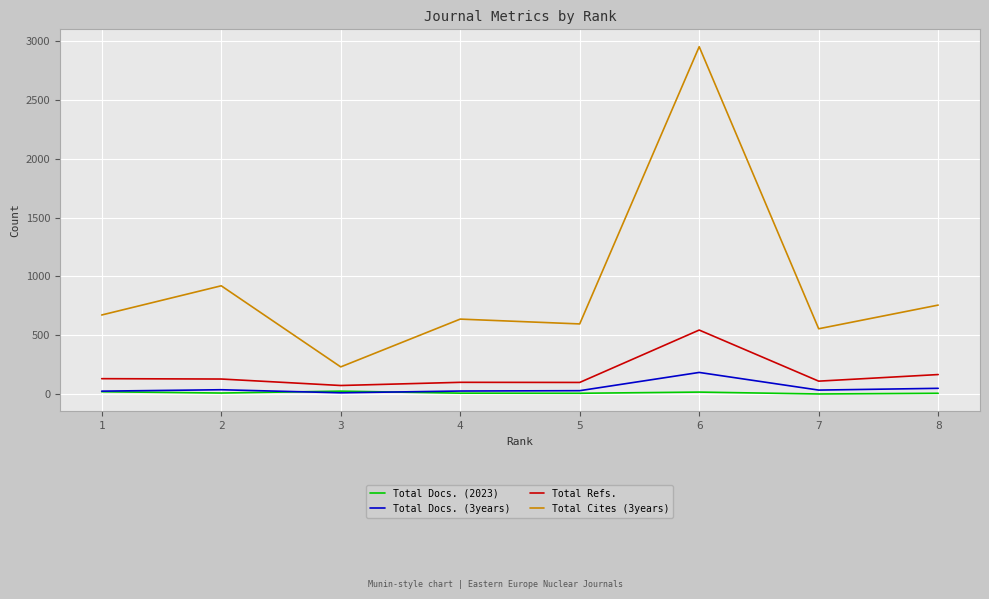

Which series has the largest total across all categories?

Total Cites (3years)